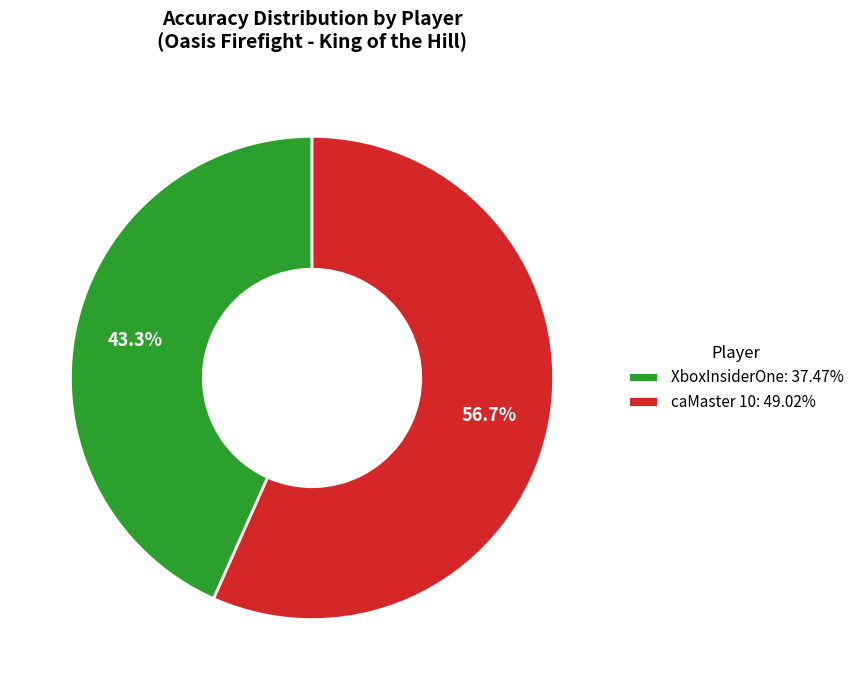

True or false: caMaster 10 accounts for 50% of the total.

False